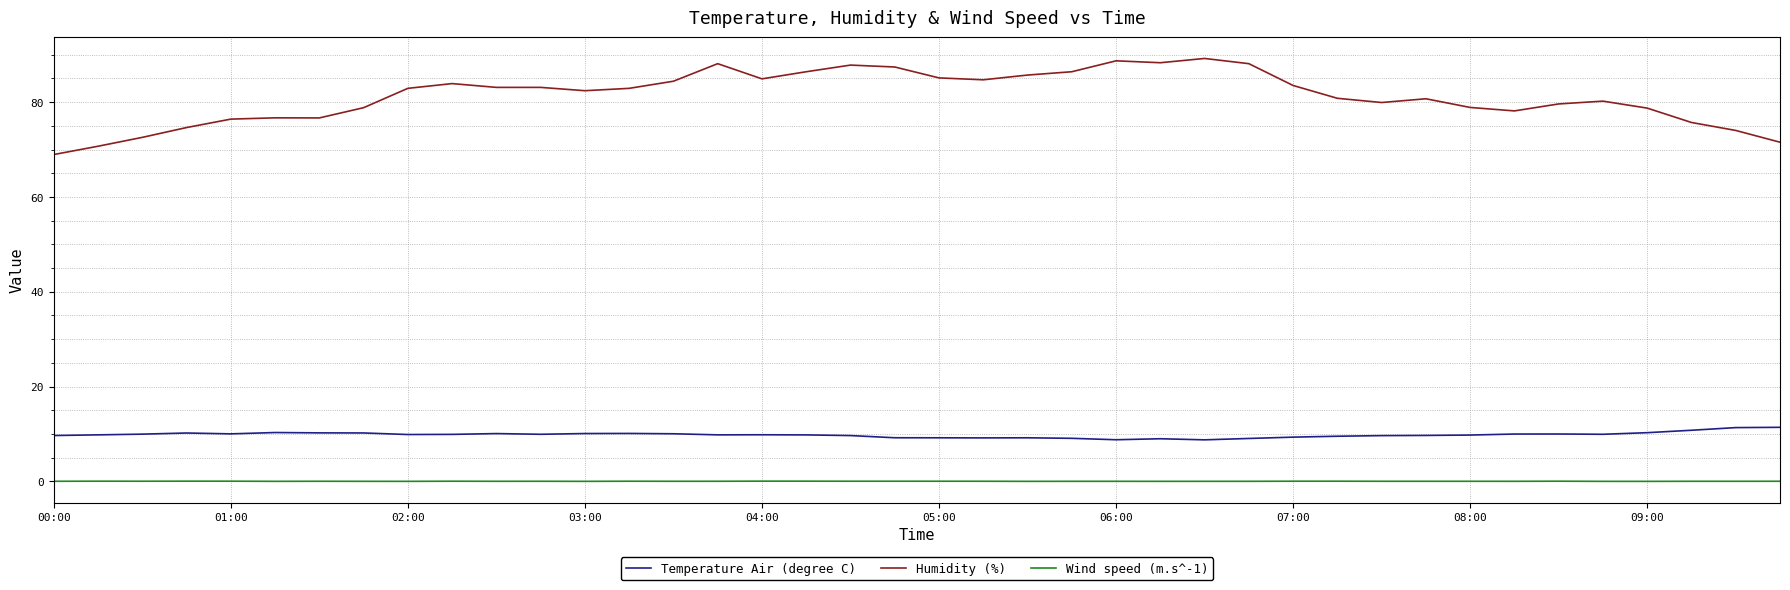

What is the minimum value for Humidity (%)?

68.9